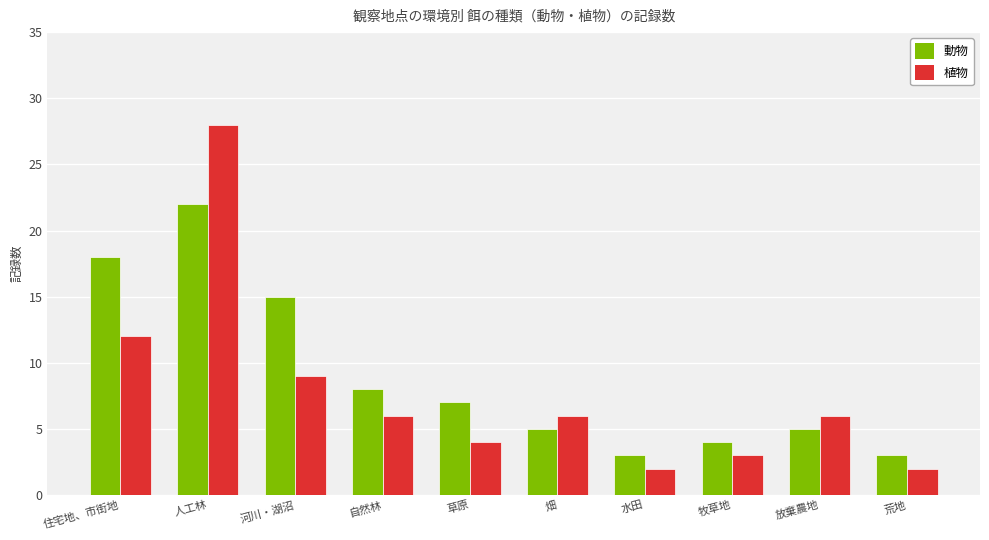

True or false: 動物 has a value of 4 at 牧草地.

True